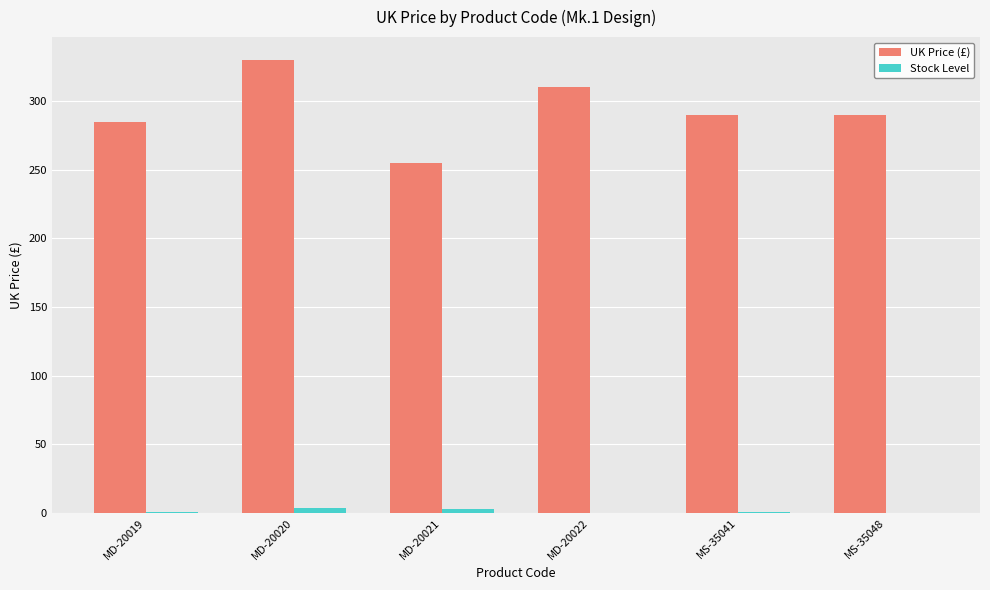

What value does the UK Price (£) series have at MD-20019?

285.0